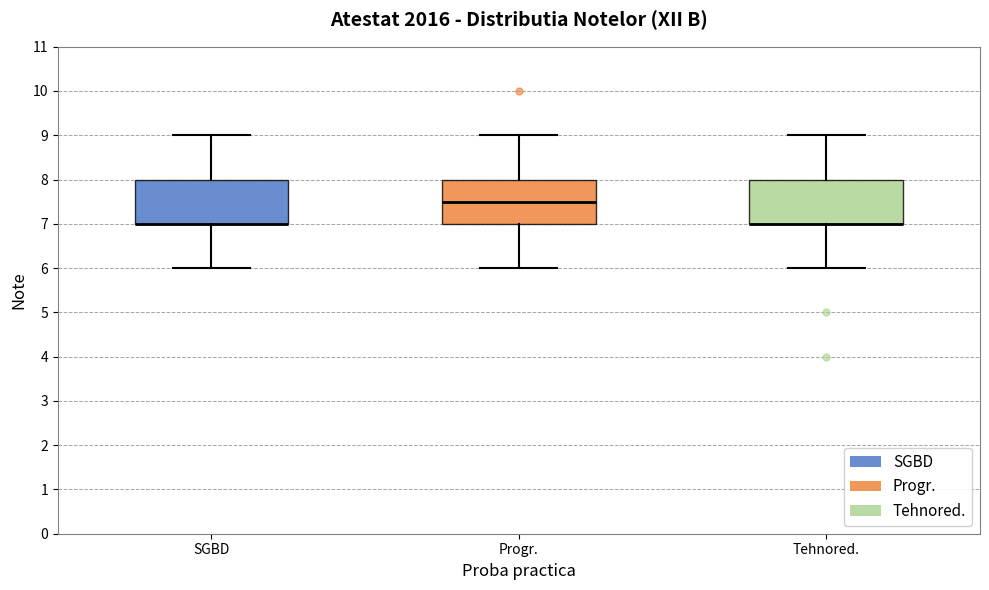

Reading left to right, transcribe this box plot: for each box, give where its median line is, the range the box spans, and where its two whiskers end, as read against the y-axis. The values are not printed on the chart, so give them approximately, as read against the axis.

SGBD: median 7.0 (drawn on the box's lower edge), box 7.0 to 8.0, whiskers 6.0 to 9.0
Progr.: median 7.5, box 7.0 to 8.0, whiskers 6.0 to 9.0
Tehnored.: median 7.0 (drawn on the box's lower edge), box 7.0 to 8.0, whiskers 6.0 to 9.0